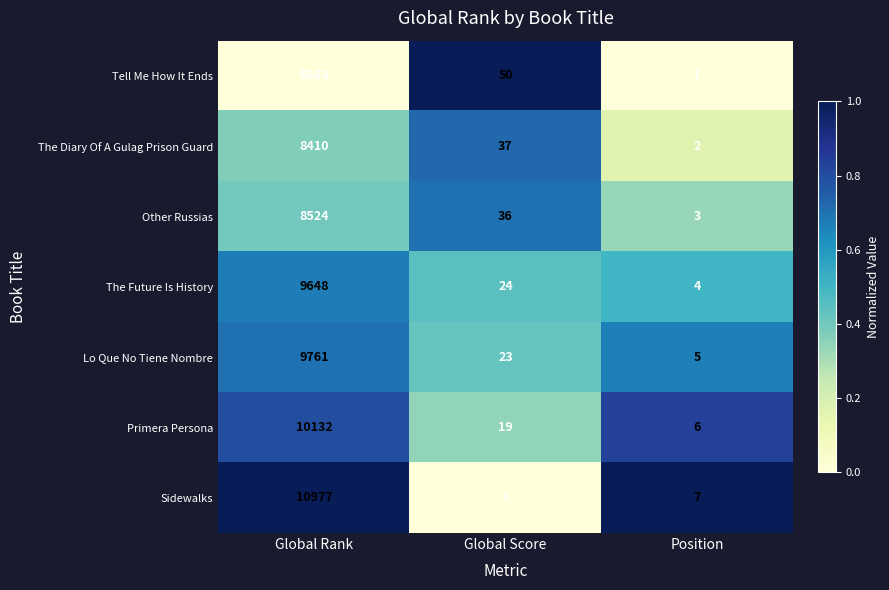

How many categories are shown in the chart?

3